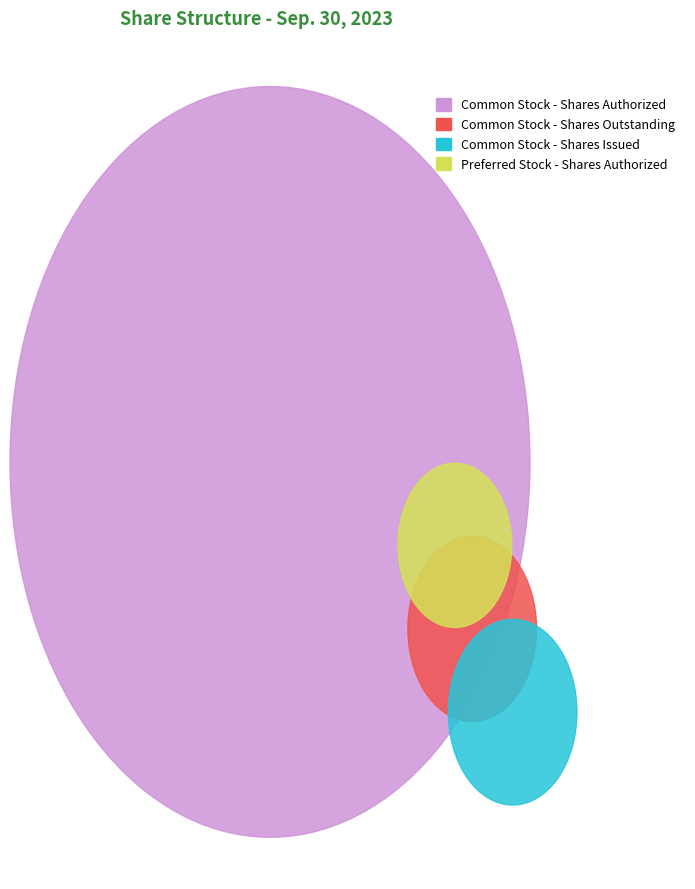

To the nearest percent, what is the difference between the largest and smallest slice percentages?

78%